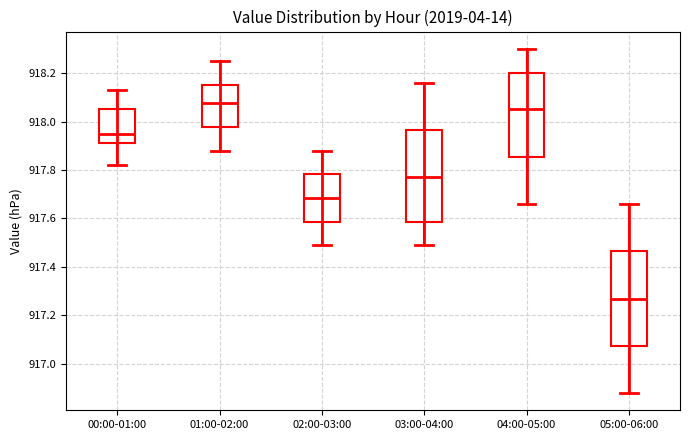

Which box's median line is the lowest?

05:00-06:00